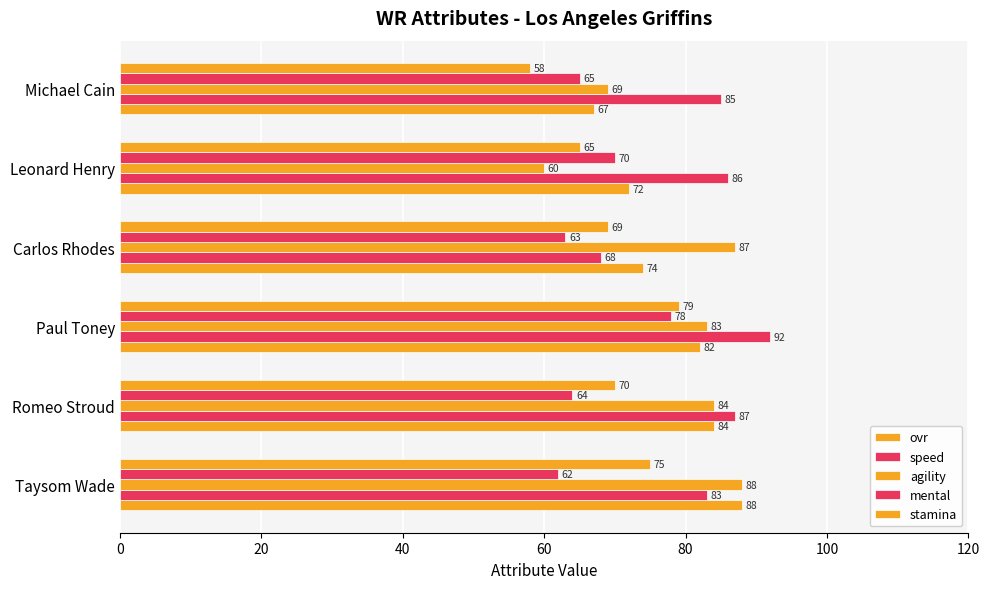

Rank the series by their maximum value, from lowest to highest.

mental, stamina, ovr, agility, speed